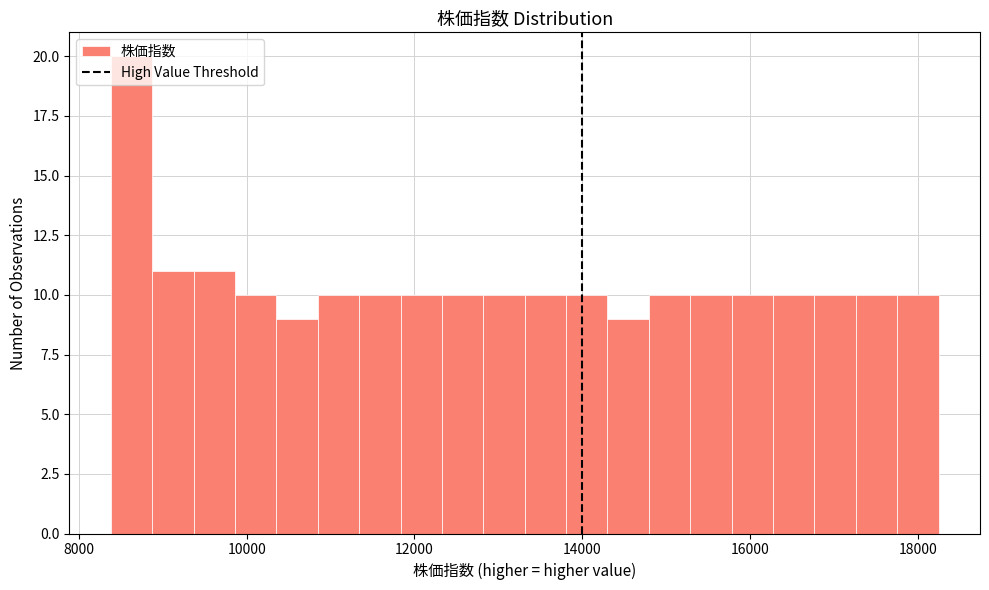

Around what value on the x-axis is the tallest bar? Give the approximate position of its centre, as read against the axis.

8600